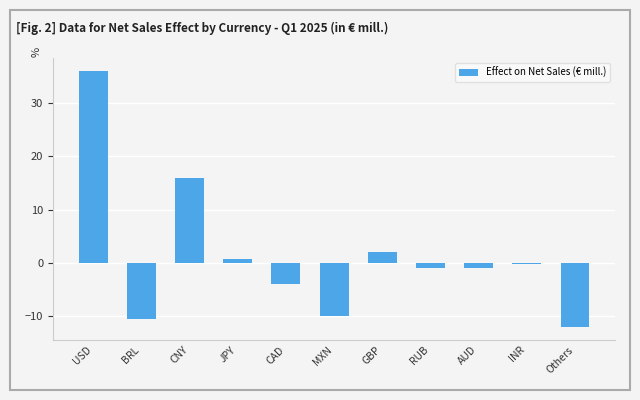

What is the sum of all values?

16.2